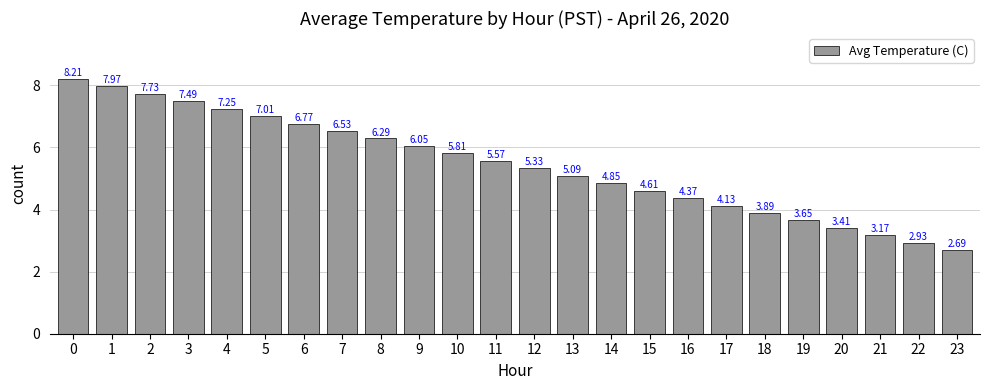

What is the sum of all values?

130.8